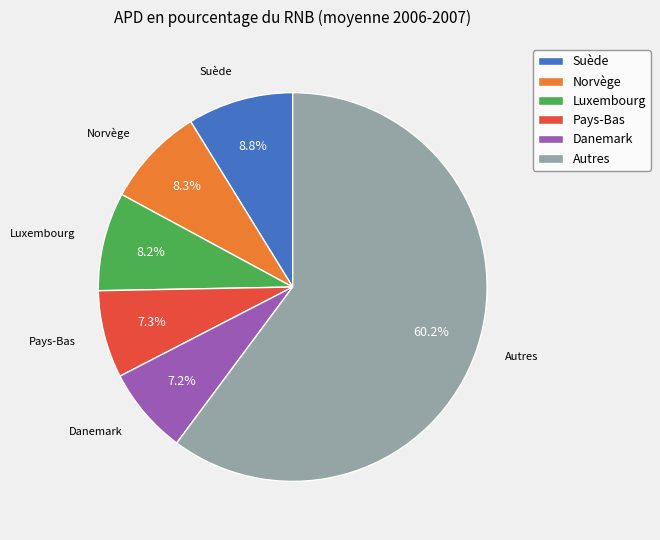

What is the ratio of the value at Luxembourg to the value at Suède?

0.9